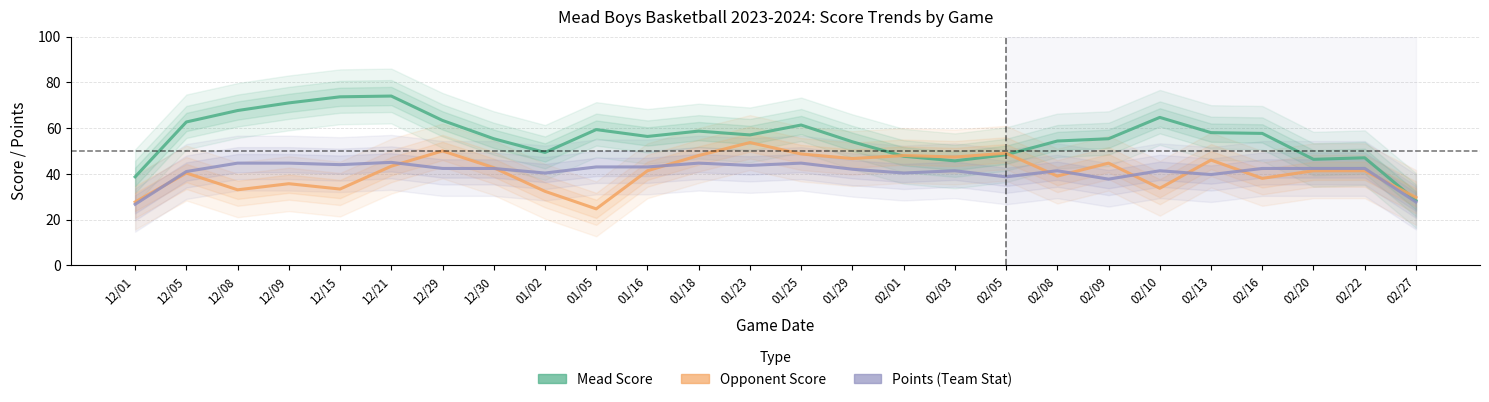

Reading left to right, extract all data points from this chart.

Mead Score: 12/01=38.7	12/05=62.7	12/08=67.7	12/09=71.0	12/15=73.7	12/21=74.0	12/29=63.3	12/30=55.3	01/02=49.3	01/05=59.3	01/16=56.3	01/18=58.7	01/23=57.0	01/25=61.3	01/29=54.0	02/01=47.7	02/03=45.7	02/05=48.3	02/08=54.3	02/09=55.3	02/10=64.7	02/13=58.0	02/16=57.7	02/20=46.3	02/22=47.0	02/27=28.3
Opponent Score: 12/01=27.7	12/05=40.3	12/08=33.0	12/09=35.7	12/15=33.3	12/21=43.3	12/29=50.0	12/30=42.7	01/02=32.3	01/05=24.7	01/16=41.3	01/18=48.0	01/23=53.7	01/25=48.7	01/29=46.7	02/01=48.0	02/03=47.3	02/05=49.0	02/08=39.0	02/09=44.7	02/10=33.7	02/13=46.0	02/16=38.0	02/20=41.3	02/22=41.3	02/27=29.7
Points (Team Stat): 12/01=26.7	12/05=41.0	12/08=44.7	12/09=44.7	12/15=44.0	12/21=45.0	12/29=42.3	12/30=42.3	01/02=40.3	01/05=43.0	01/16=43.0	01/18=44.7	01/23=43.7	01/25=44.7	01/29=42.0	02/01=40.3	02/03=41.3	02/05=38.7	02/08=41.3	02/09=37.7	02/10=41.3	02/13=39.7	02/16=42.3	02/20=42.3	02/22=42.3	02/27=27.7